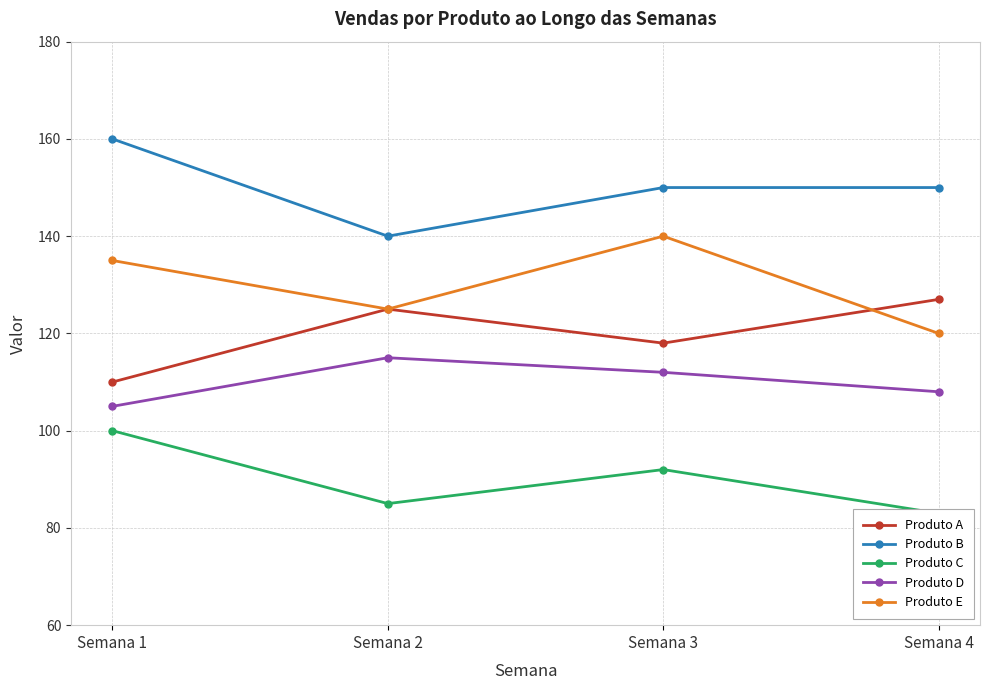

What is the value of the Produto C point at the 1st from the left?

100